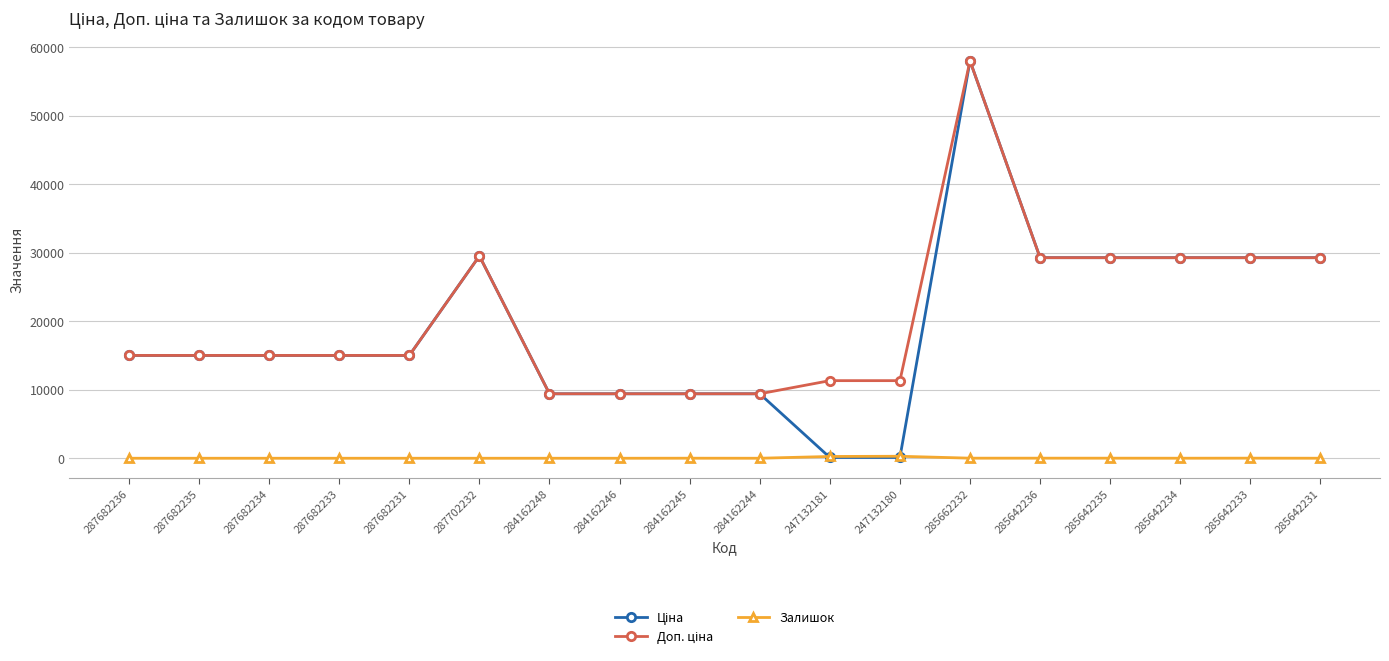

How many categories are shown in the chart?

18